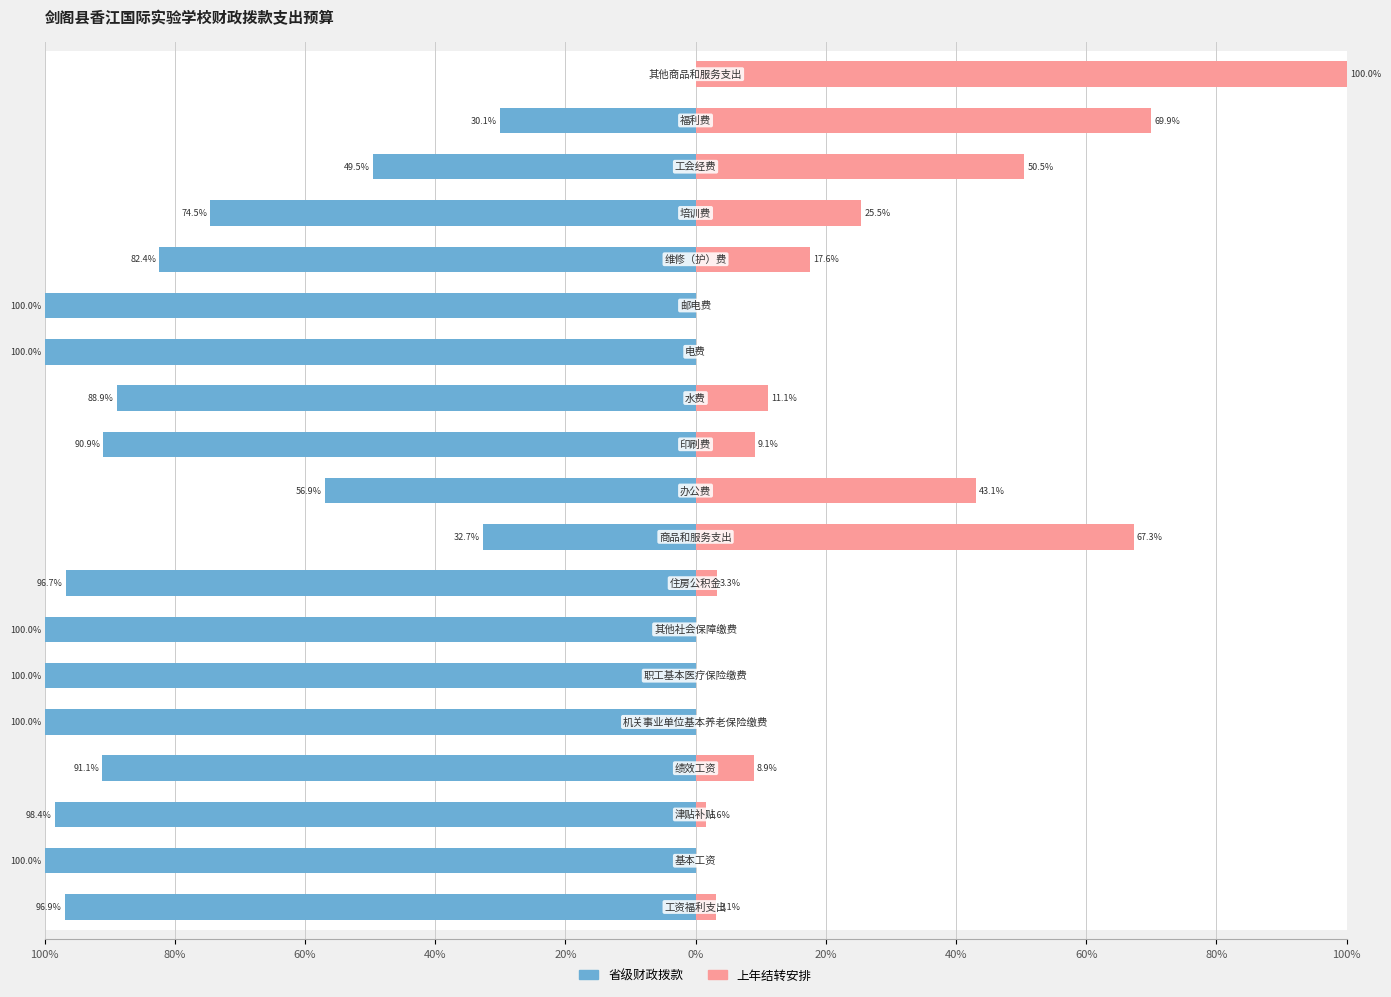

How many bars are there in each group?

2